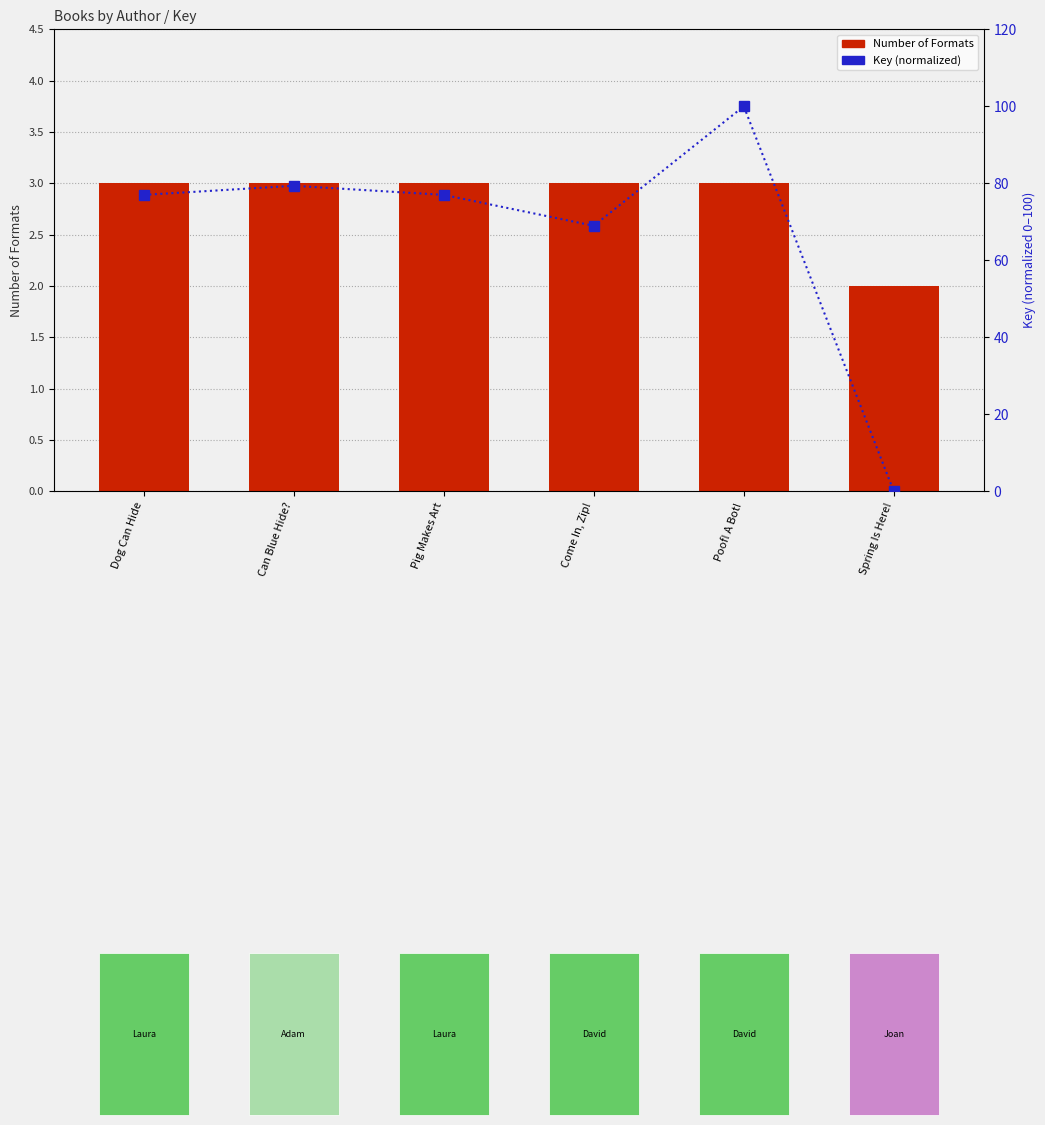

Where is Number of Formats nearest to the value 2?

Spring Is Here!